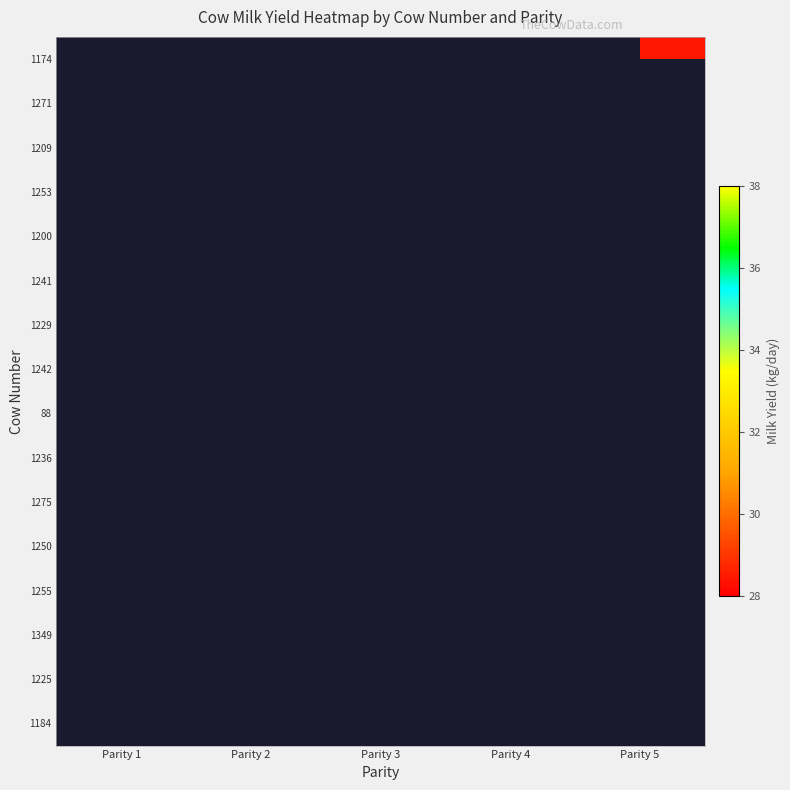

Rank the series at Parity 4 from highest to lowest value.

1174, 1271, 1209, 1253, 1200, 1241, 1229, 1242, 88, 1236, 1275, 1250, 1255, 1349, 1225, 1184